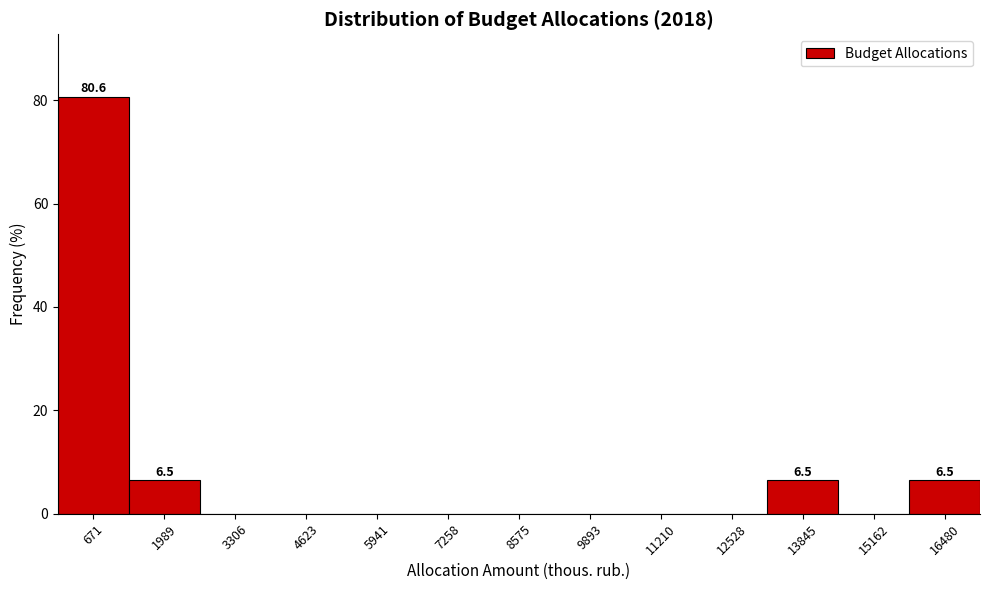

Over which range of the x-axis is the bar tallest?

0 to 1400